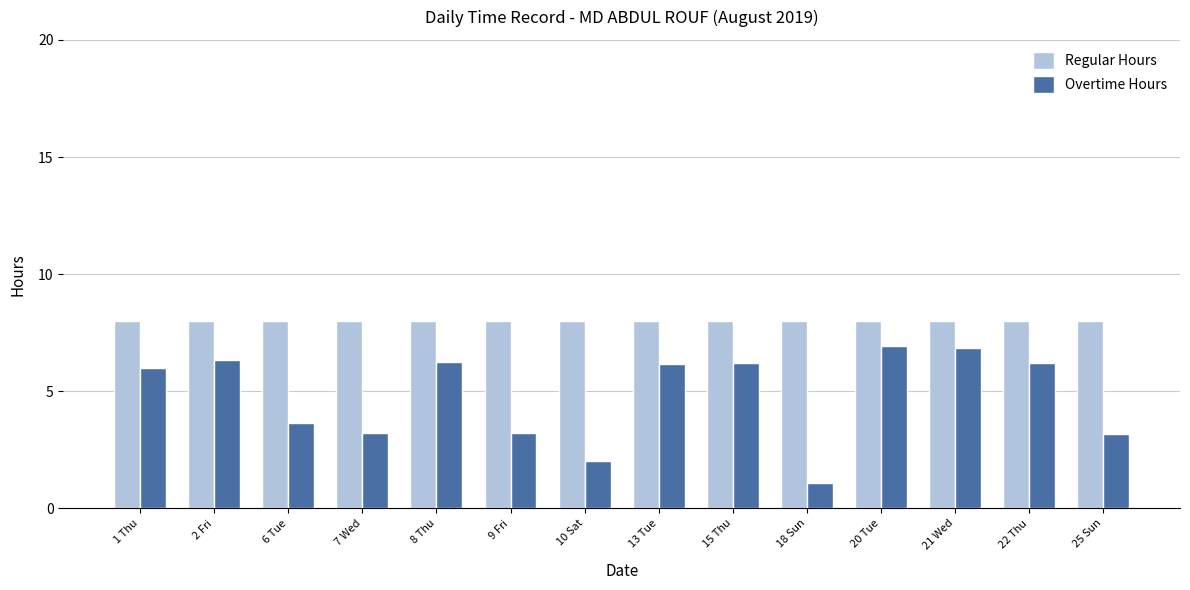

What are all the series names shown in the legend?

Regular Hours, Overtime Hours